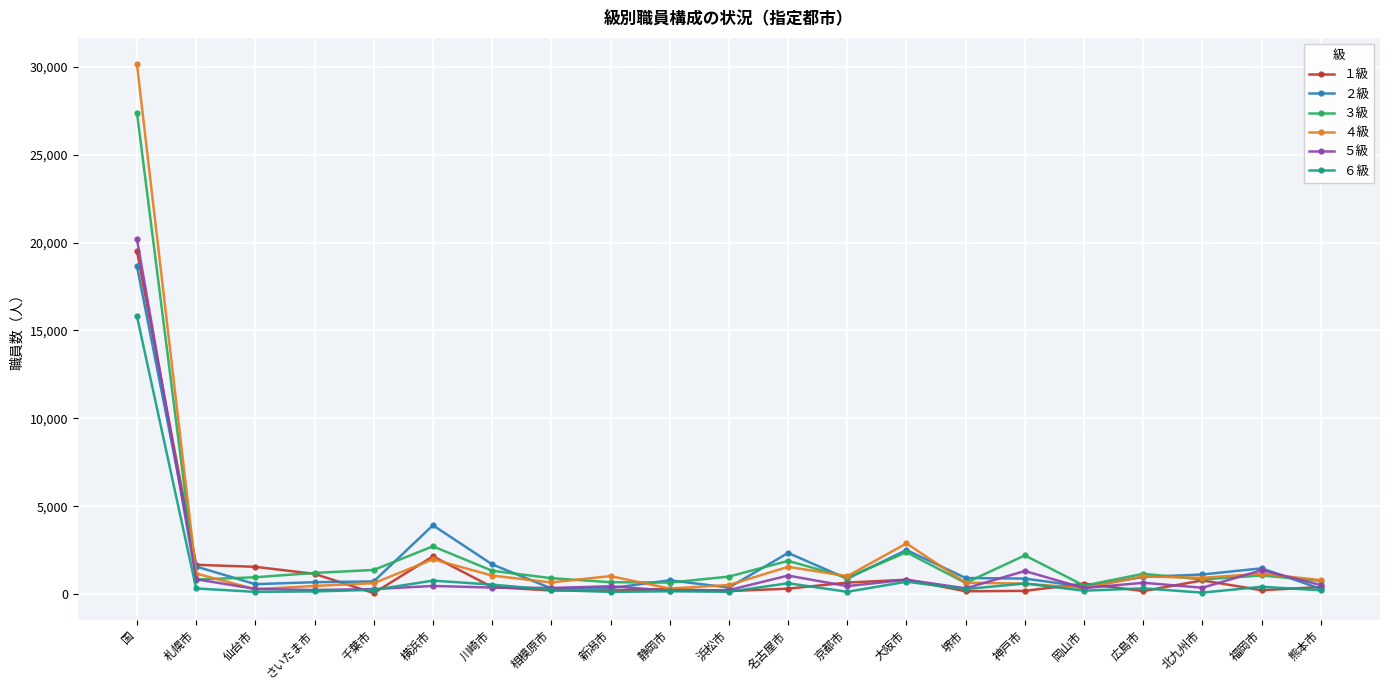

Which series has the widest spread of values?

４級